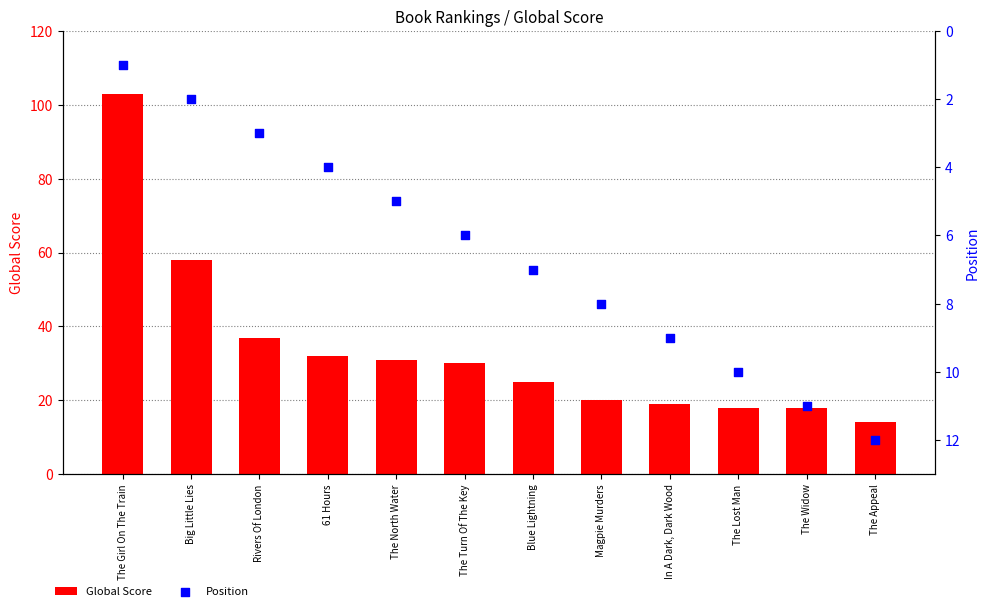

At how many categories does at least one series exceed 8?

12